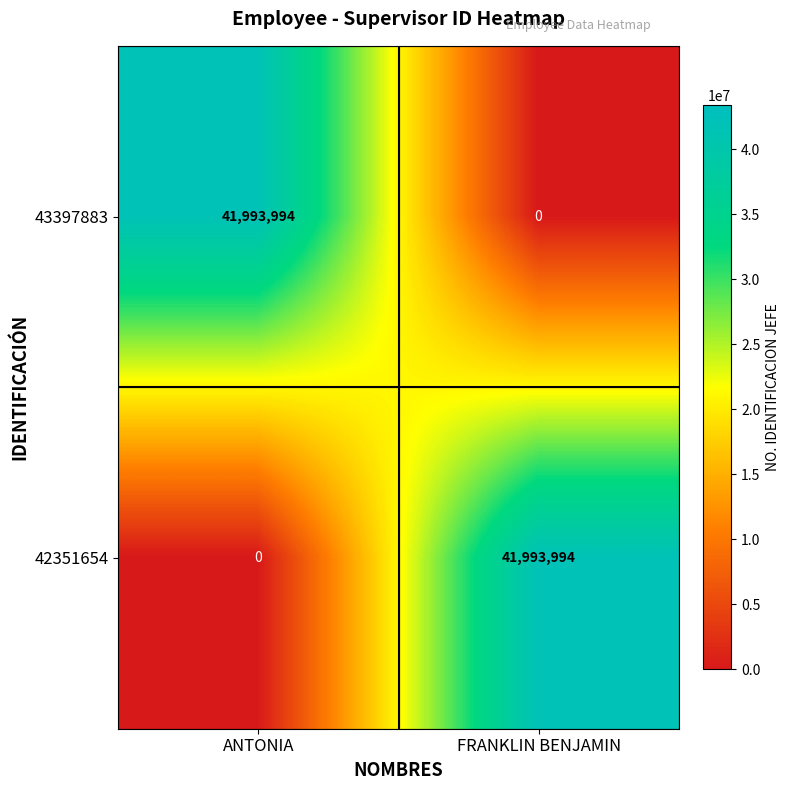

Which category has the highest value in the 42351654 series?

FRANKLIN BENJAMIN